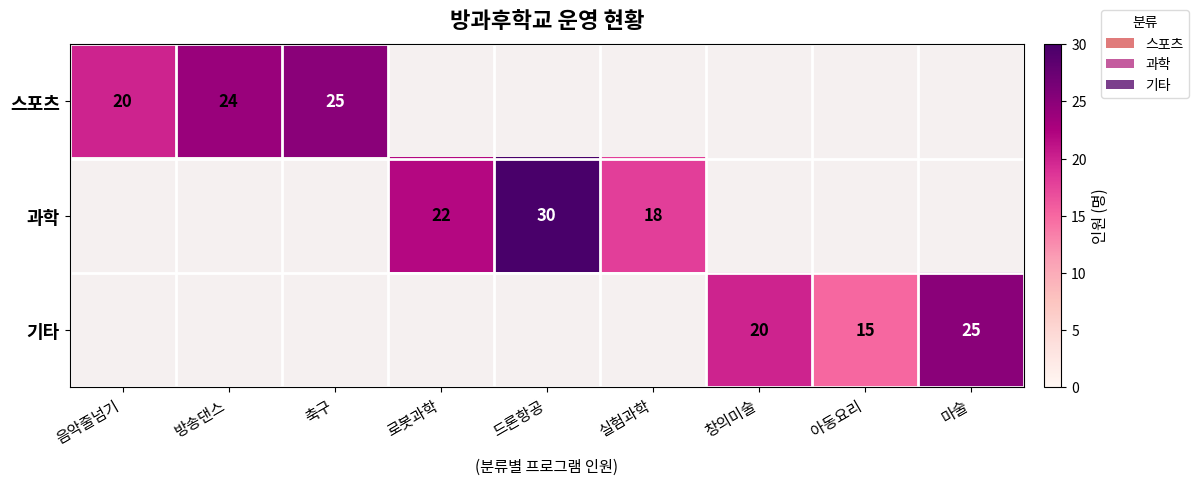

The value of 스포츠 at 방송댄스 is 24. True or false?

True